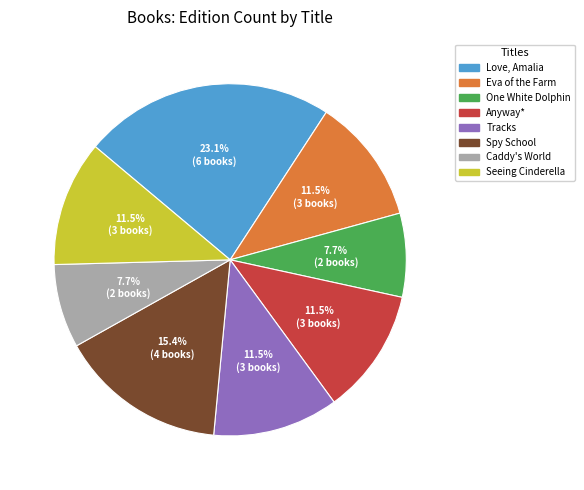

To the nearest percent, what portion does One White Dolphin represent?

8%